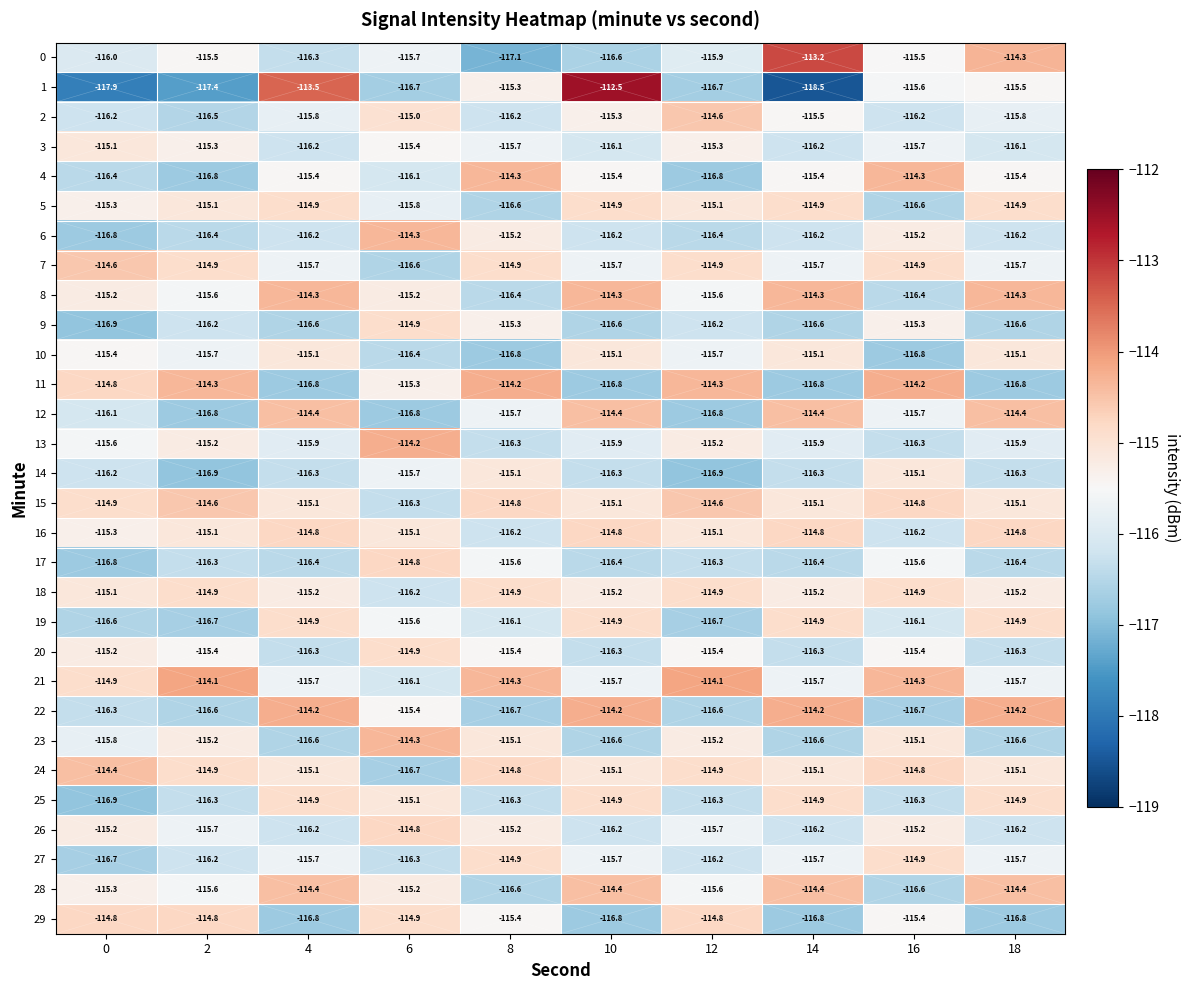

True or false: 22 has a value of -114.2 at 10.

True